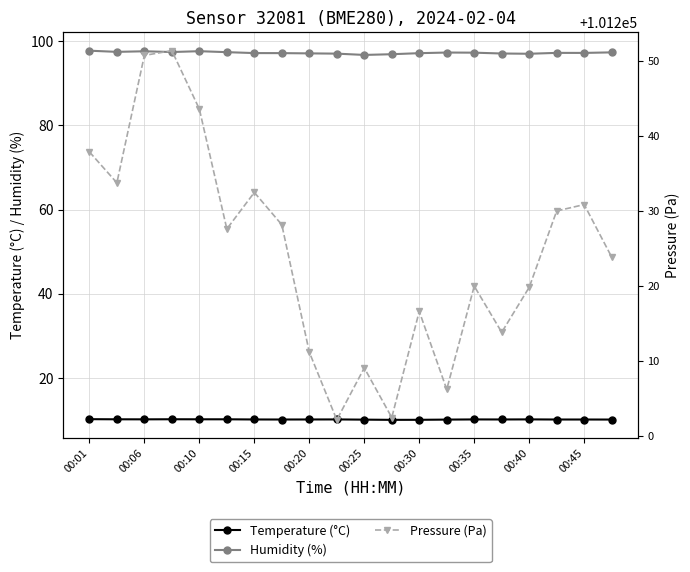

Reading left to right, what are all the values shown in this chart?

Temperature (°C): 10.2	10.2	10.2	10.2	10.2	10.2	10.1	10.1	10.1	10.1	10.1	10.0	10.1	10.1	10.1	10.1	10.2	10.1	10.1	10.1
Humidity (%): 97.8	97.5	97.6	97.4	97.6	97.4	97.2	97.2	97.1	97.1	96.8	96.9	97.2	97.3	97.3	97.1	97.0	97.2	97.2	97.4
Pressure (Pa): 101237.9	101233.8	101250.8	101251.4	101243.6	101227.6	101232.5	101228.2	101211.2	101202.2	101209.1	101202.5	101216.6	101206.2	101220.0	101213.8	101219.8	101230.0	101230.9	101223.9